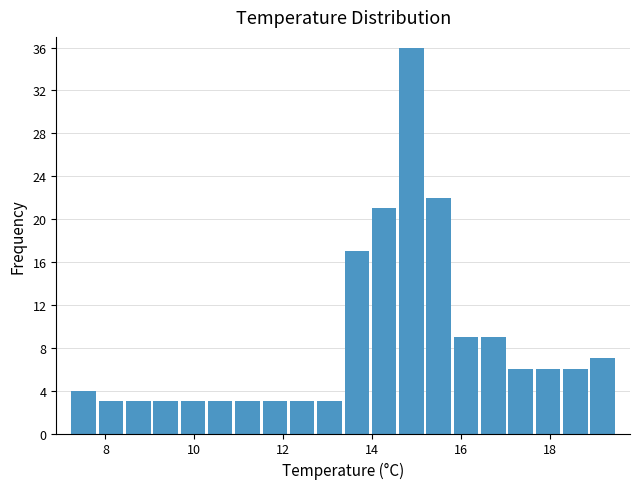

Read against the x-axis, roughly where is the centre of the tallest bar?

14.8